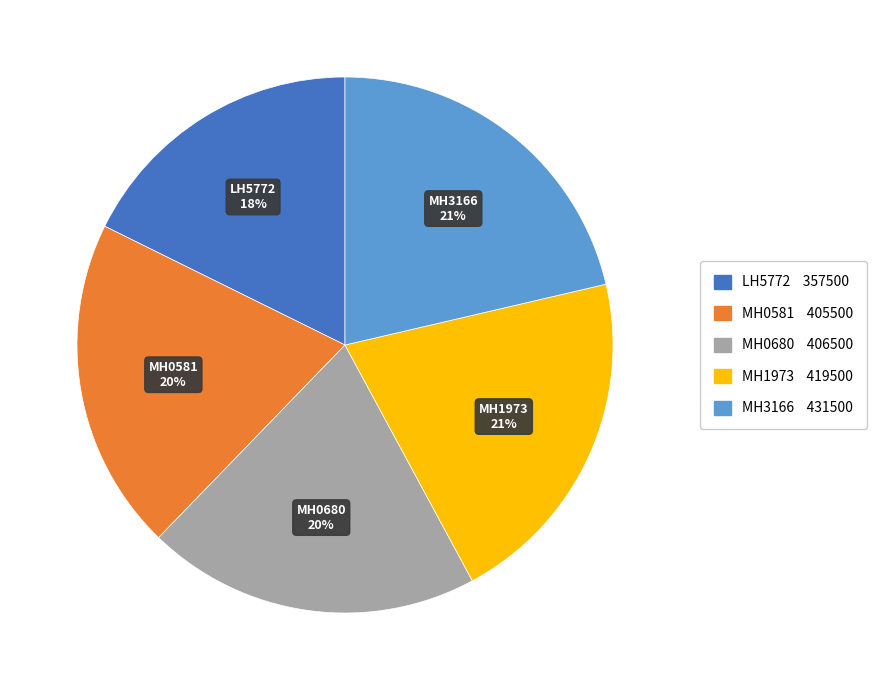

Between MH0581 and LH5772, which is larger?

MH0581